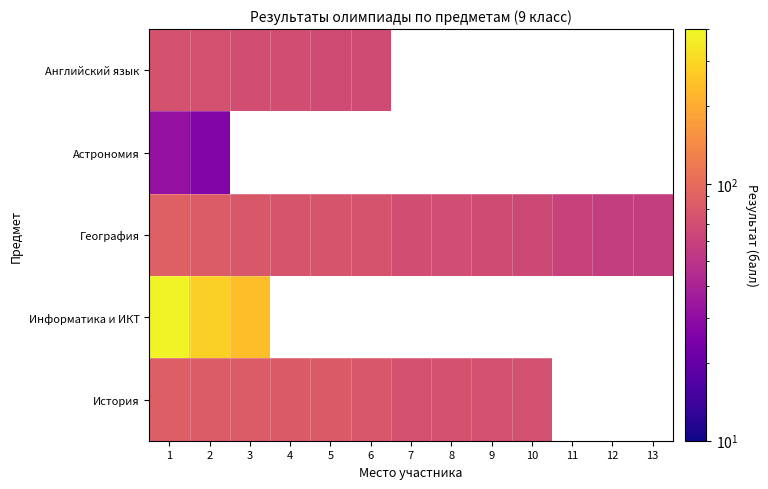

True or false: История has a value of 20.8 at 9.

False